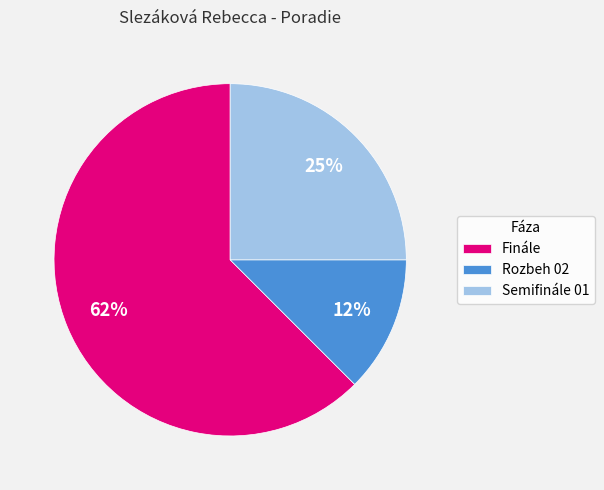

Is it true that Finále is 62% of the pie?

True